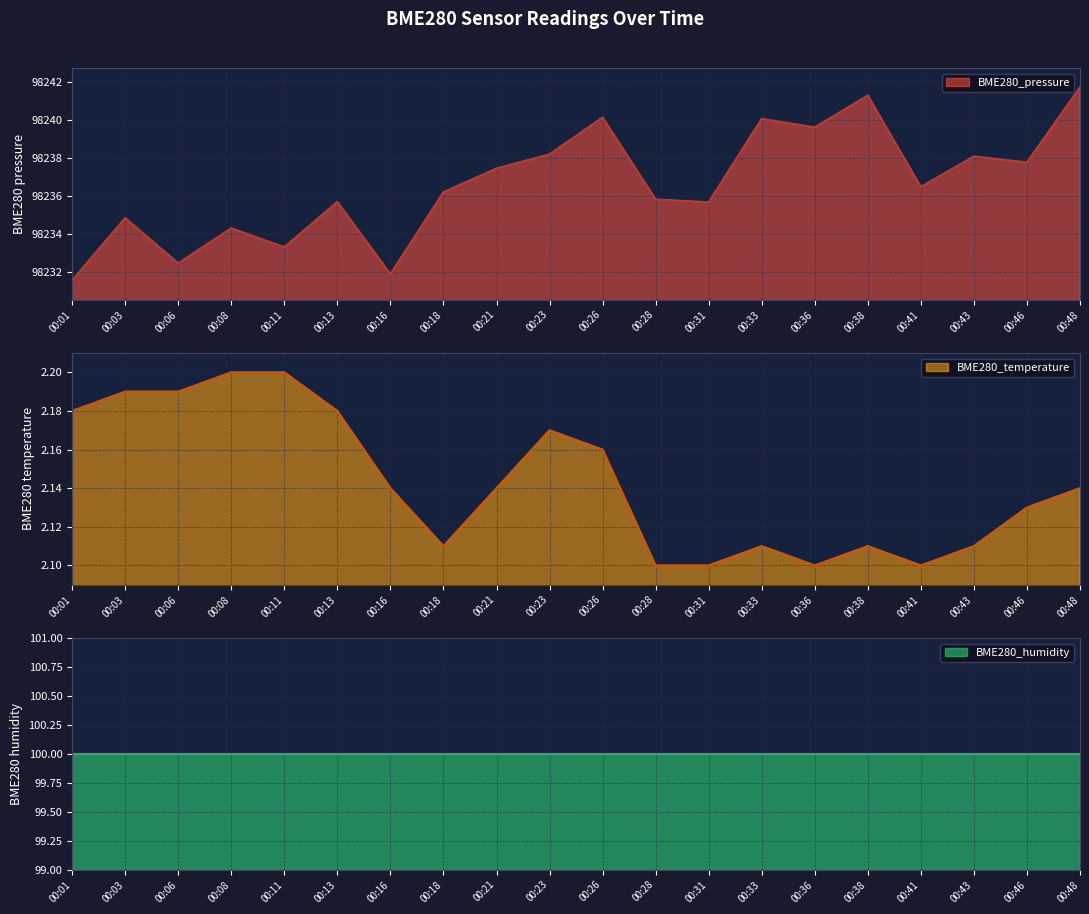

True or false: BME280_pressure and BME280_temperature cross at least once.

False